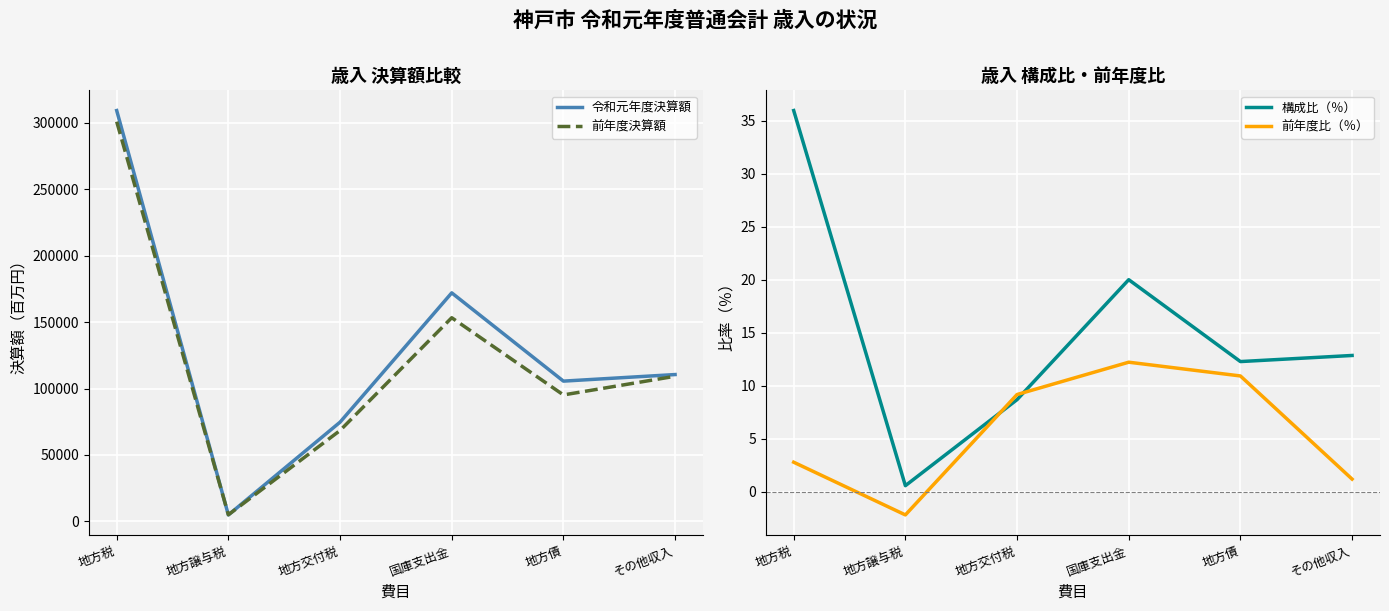

True or false: 令和元年度決算額 has more than 2 points higher than both neighbors.

False